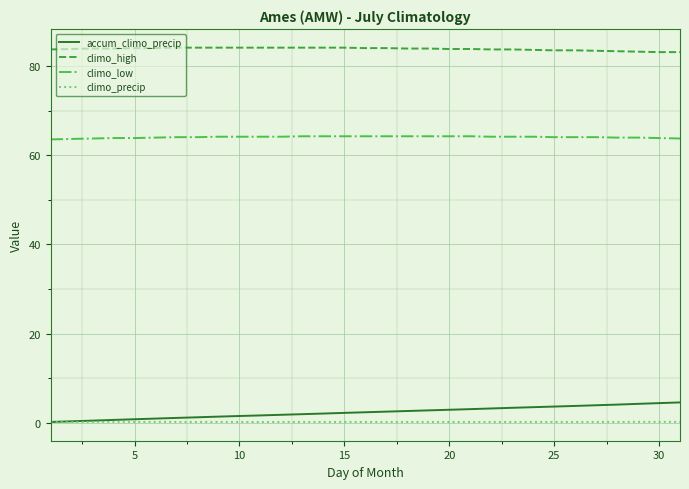

Which series has the largest total across all categories?

climo_high